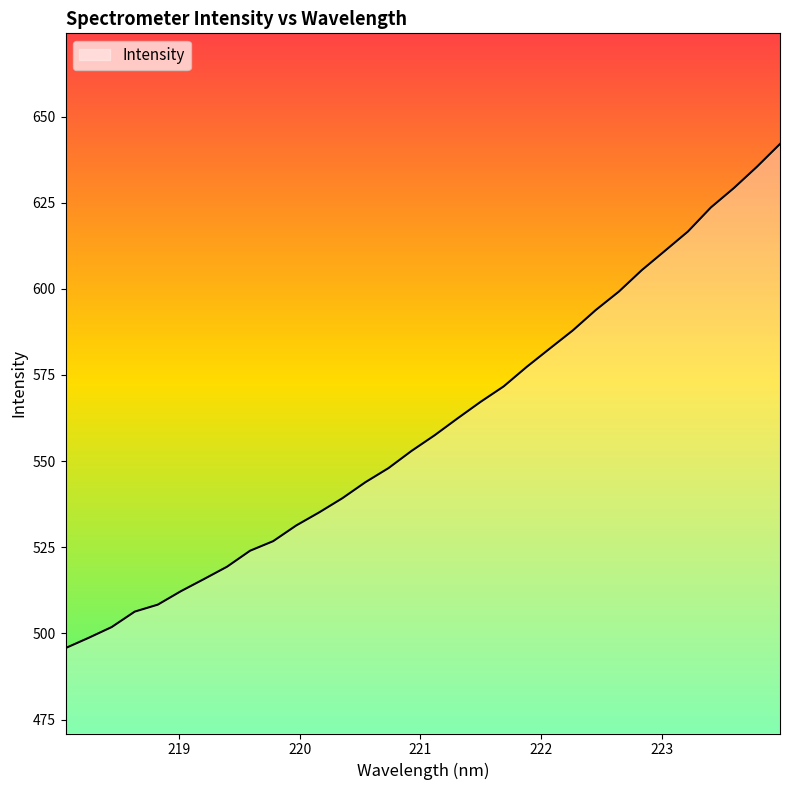

What is the minimum value shown in the chart?

495.7